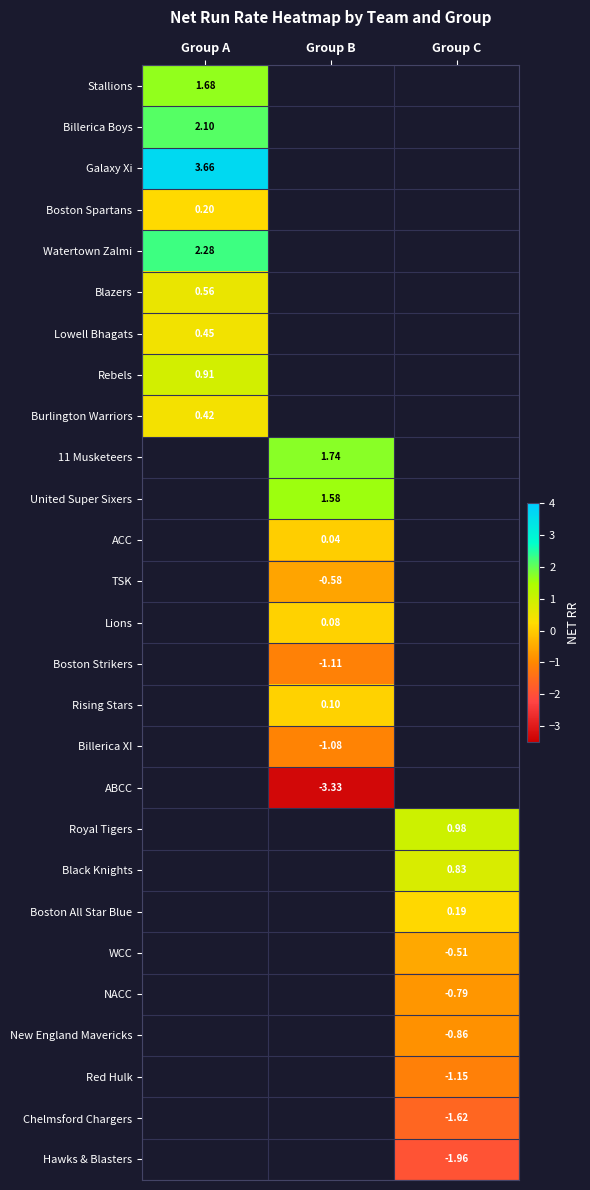

Is the value of United Super Sixers at Group B greater than the value of Chelmsford Chargers at Group C?

Yes